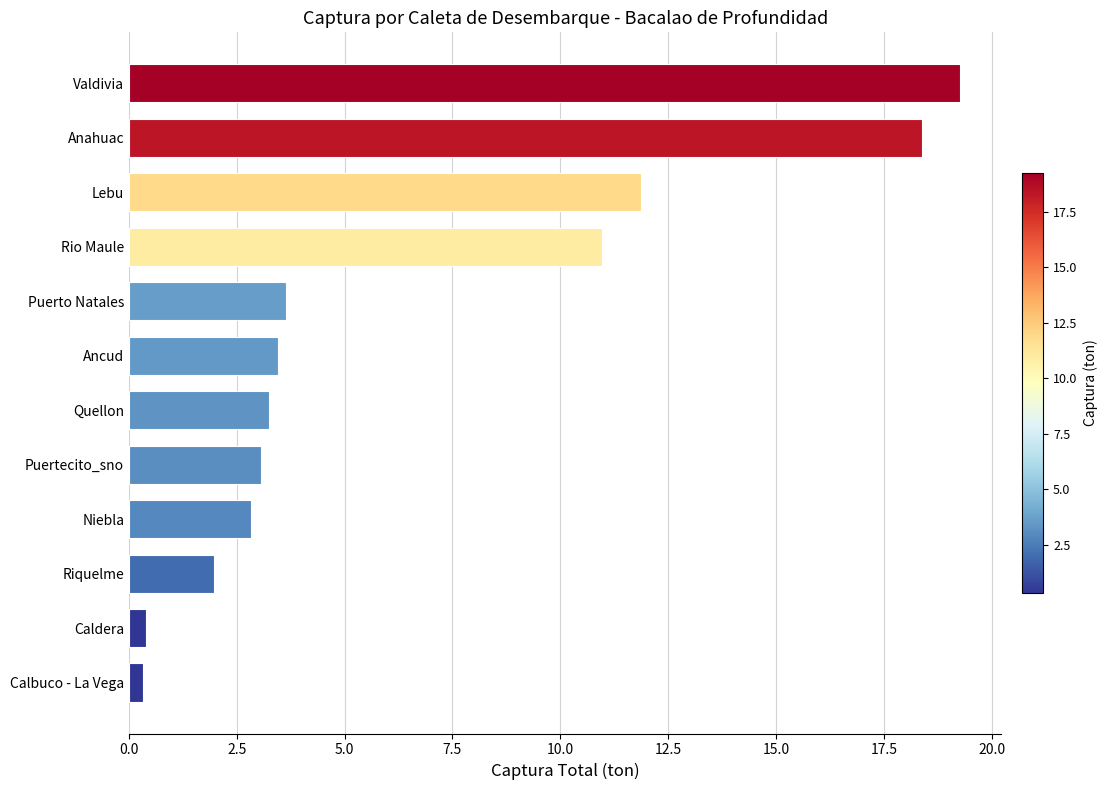

What is the difference between the maximum and minimum values?

18.9